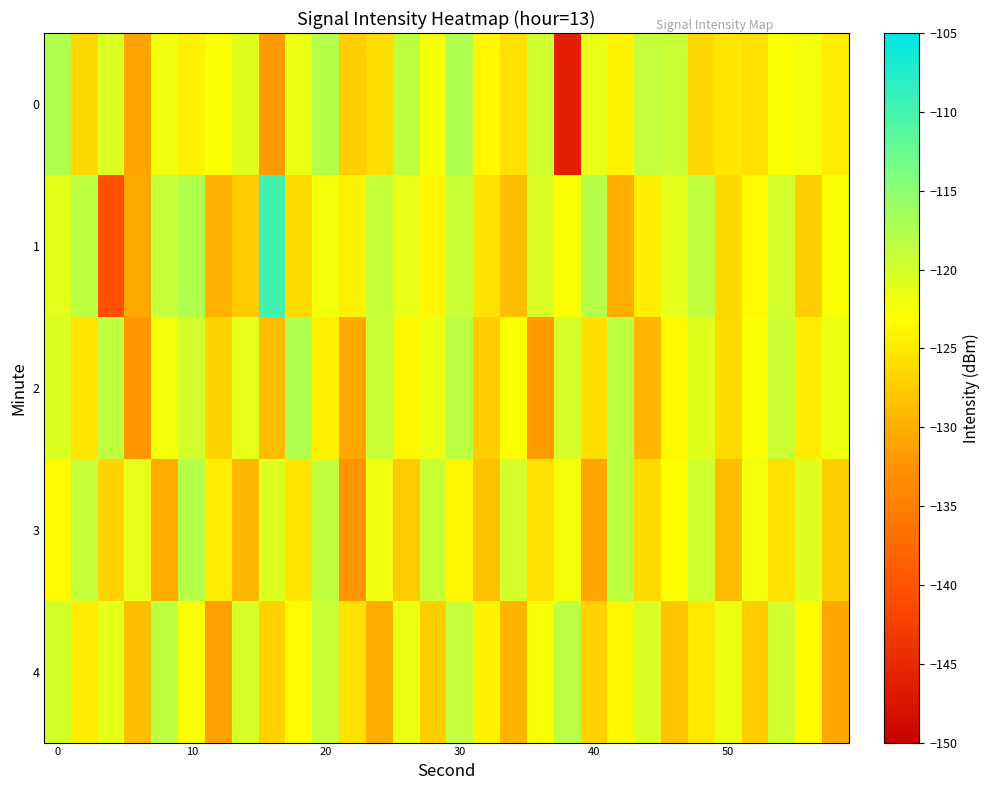

Reading left to right, extract all data points from this chart.

0: -117.5	-126.4	-120.5	-130.9	-121.9	-124.0	-122.6	-120.9	-131.8	-121.5	-117.8	-127.2	-125.8	-118.4	-122.6	-117.4	-123.8	-125.7	-119.7	-146.1	-121.5	-123.8	-118.9	-119.2	-126.4	-125.1	-125.6	-122.9	-122.3	-124.4
1: -121.1	-118.4	-140.4	-130.6	-119.0	-117.6	-129.7	-127.5	-109.7	-125.9	-122.3	-124.1	-118.9	-121.5	-123.7	-119.2	-125.4	-128.6	-120.3	-122.8	-117.9	-130.1	-124.5	-121.0	-118.7	-126.3	-123.4	-119.8	-127.2	-122.6
2: -120.5	-125.3	-118.7	-132.1	-122.4	-119.8	-126.7	-121.3	-128.9	-117.6	-124.2	-130.5	-119.1	-123.8	-121.7	-118.3	-127.4	-122.9	-131.6	-120.2	-125.8	-118.4	-129.3	-123.5	-120.9	-126.1	-122.7	-119.4	-124.6	-121.8
3: -123.4	-118.9	-126.7	-121.3	-130.2	-117.8	-124.5	-129.1	-120.6	-125.3	-118.7	-132.4	-121.9	-127.6	-119.3	-123.8	-128.4	-120.1	-125.7	-122.3	-130.8	-118.5	-126.2	-123.0	-119.7	-128.9	-122.1	-125.4	-120.8	-127.3
4: -119.8	-124.6	-121.3	-128.7	-118.4	-122.9	-131.5	-120.2	-126.8	-123.4	-119.1	-125.7	-130.3	-121.6	-127.2	-118.8	-124.1	-129.6	-122.5	-118.2	-126.9	-123.7	-120.4	-128.3	-125.0	-121.8	-127.5	-119.6	-123.2	-130.7